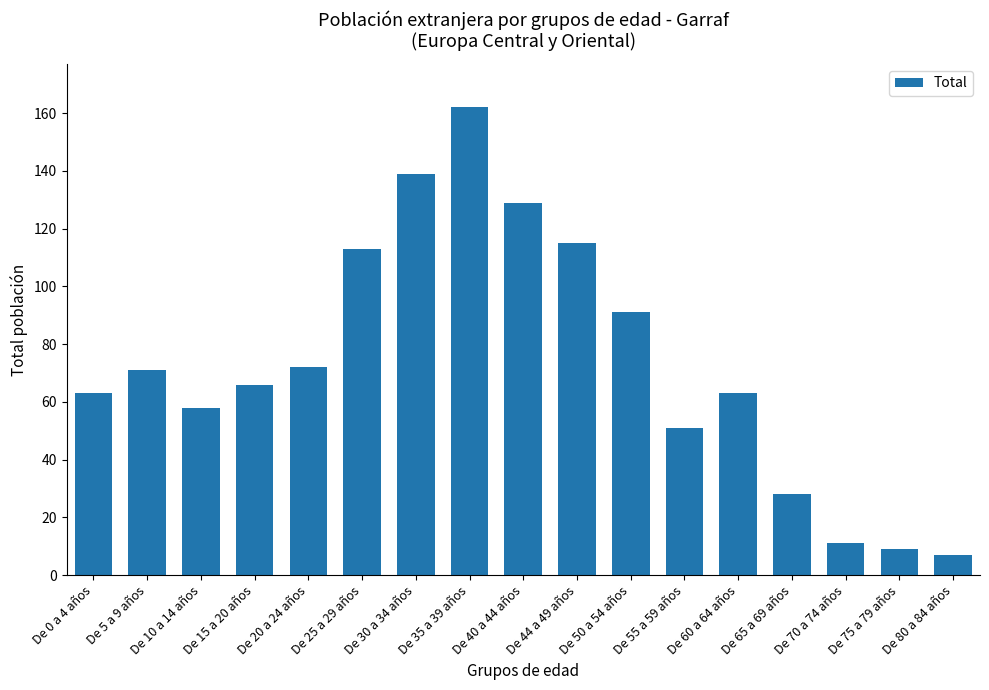

What is the value of the 9th bar from the left?

129